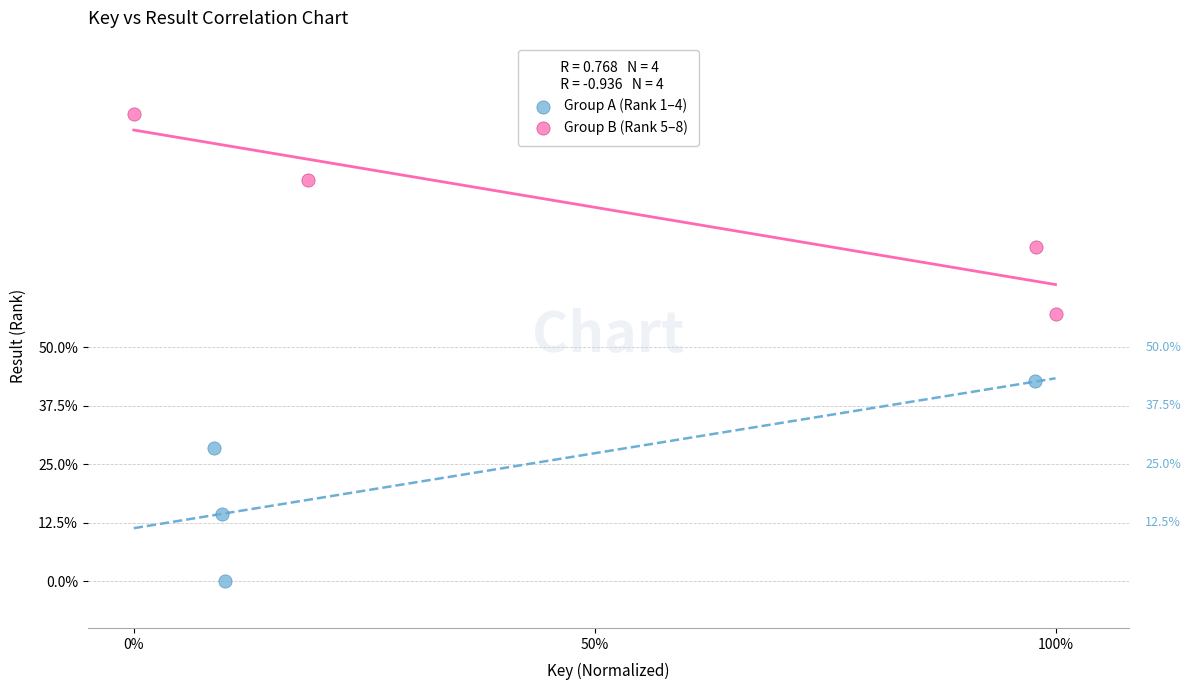

Which series contains the lowest Y value?

Group A (Rank 1–4)